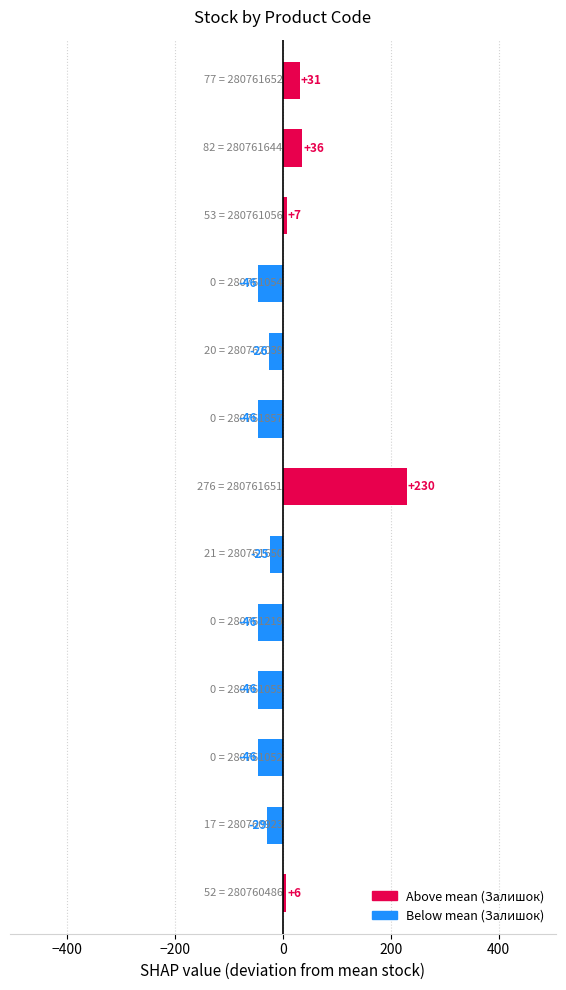

What is the difference between the maximum and minimum values?

276